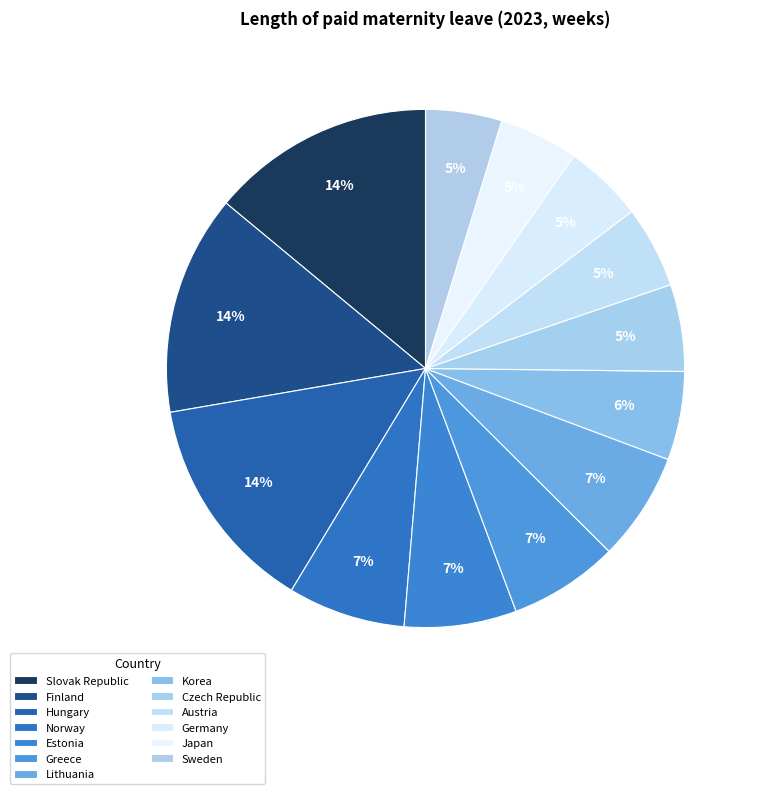

What is the change in value from Austria to Germany?

-2.0